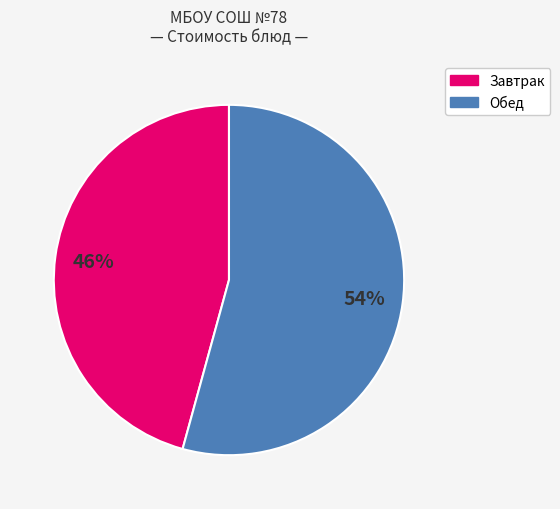

What percentage is the Завтрак slice, to the nearest percent?

46%